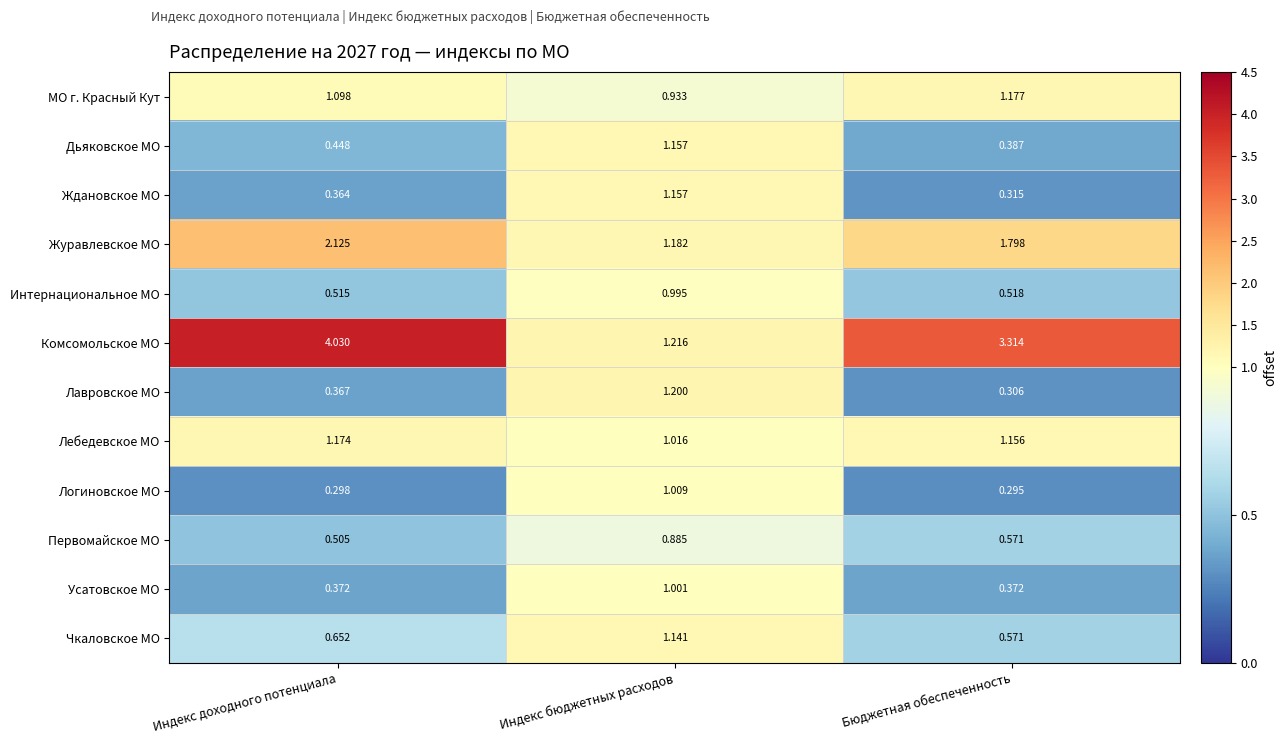

Rank the categories by Ждановское МО value from highest to lowest.

Индекс бюджетных расходов, Индекс доходного потенциала, Бюджетная обеспеченность